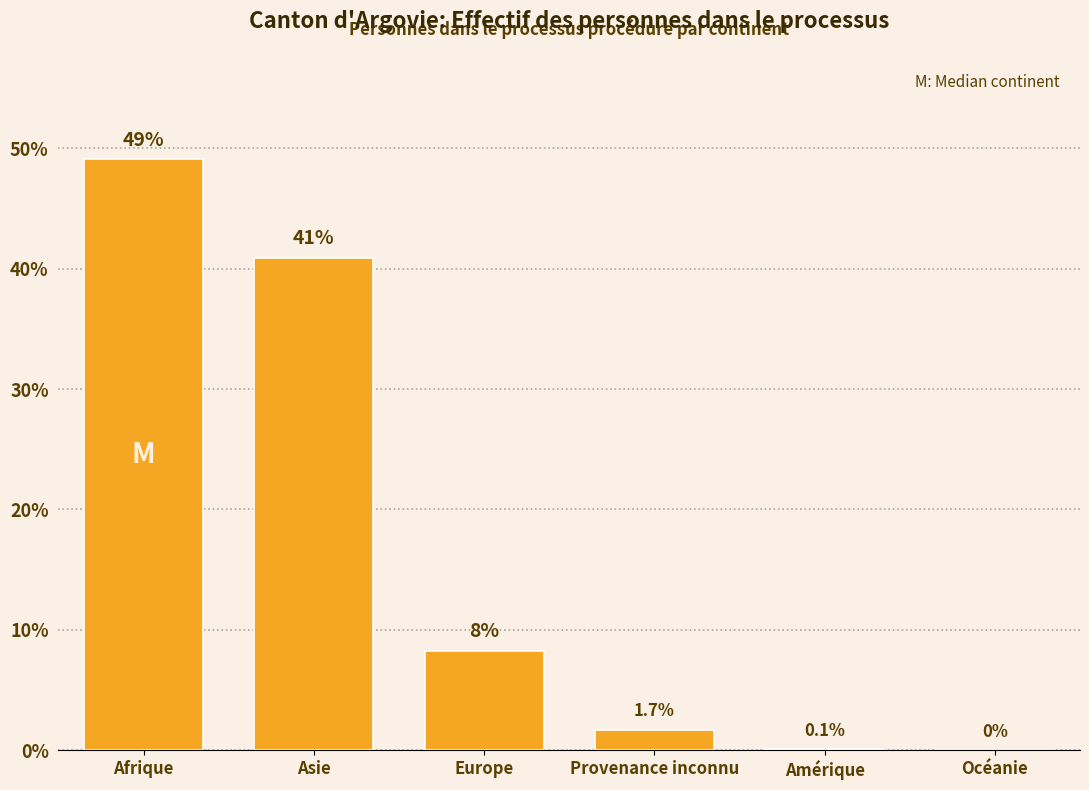

What is the sum of all values?

100.0